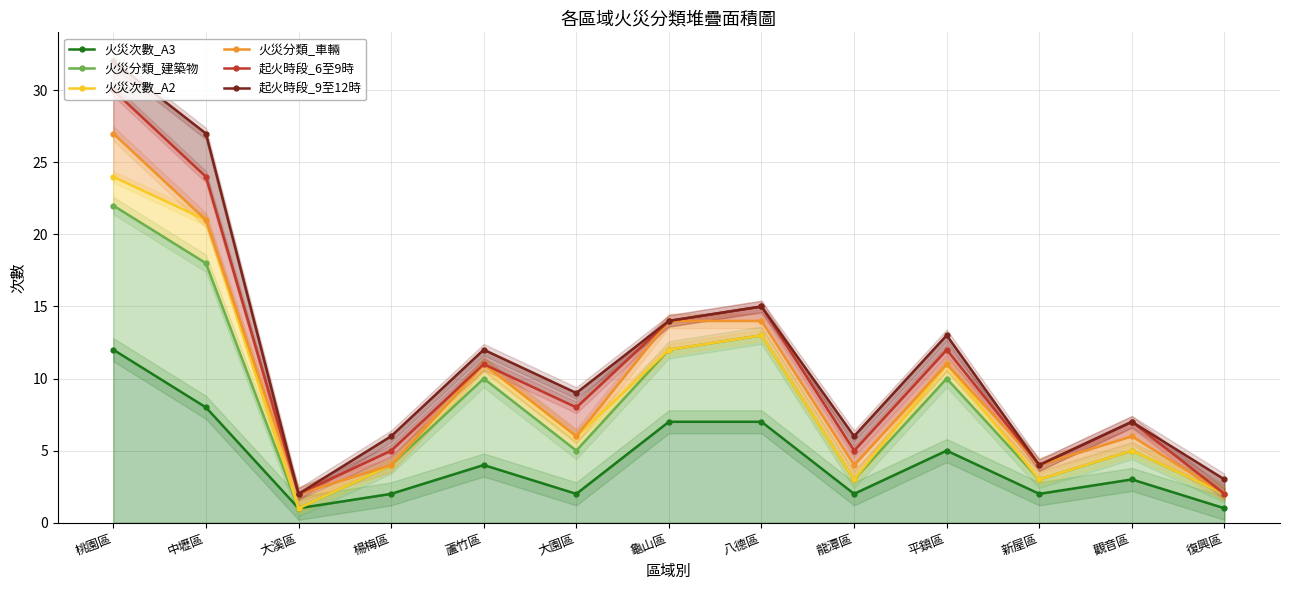

Which series has the largest total across all categories?

起火時段_9至12時